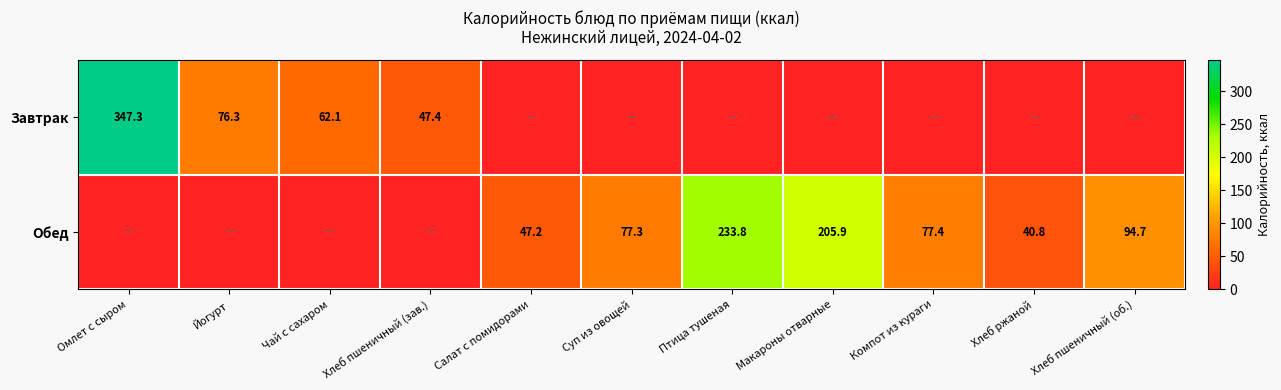

Is the value of Обед at Суп из овощей greater than the value of Завтрак at Чай с сахаром?

Yes